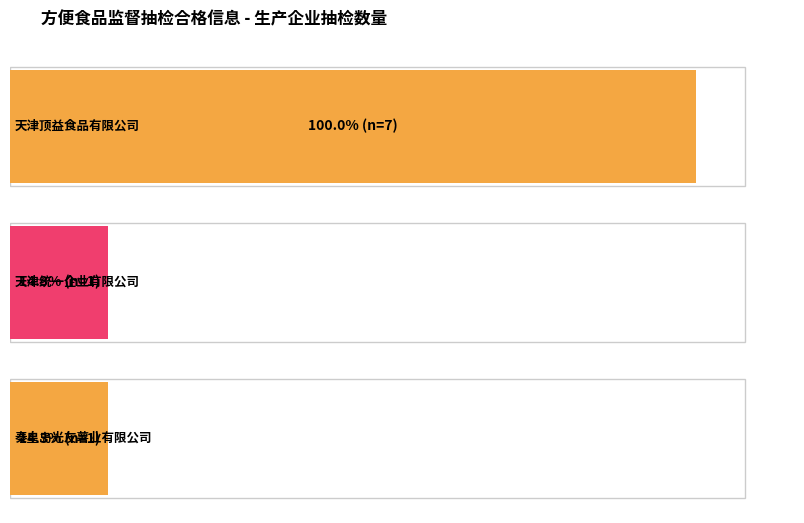

What is the difference between the values at 天津统一企业有限公司 and 天津顶益食品有限公司?

6